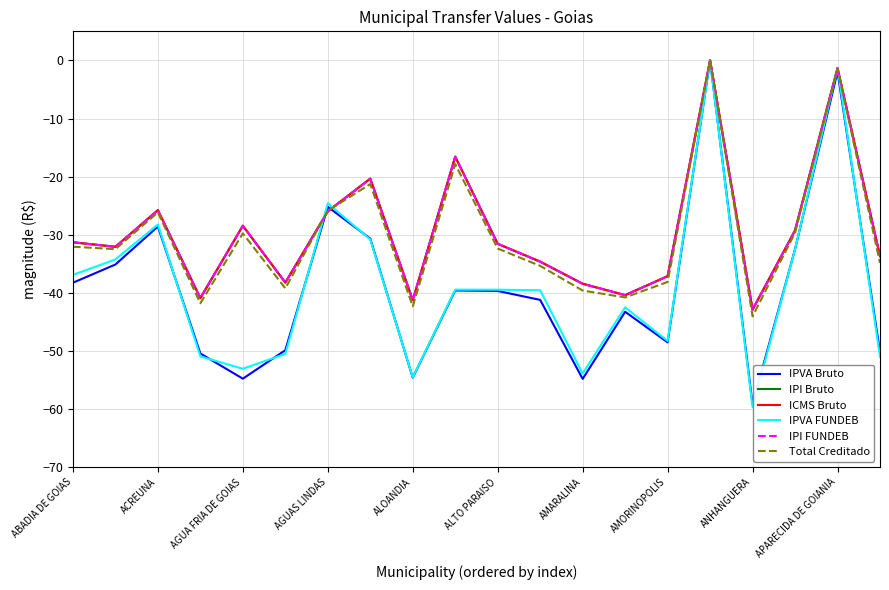

True or false: IPVA FUNDEB and IPI FUNDEB cross at least once.

True